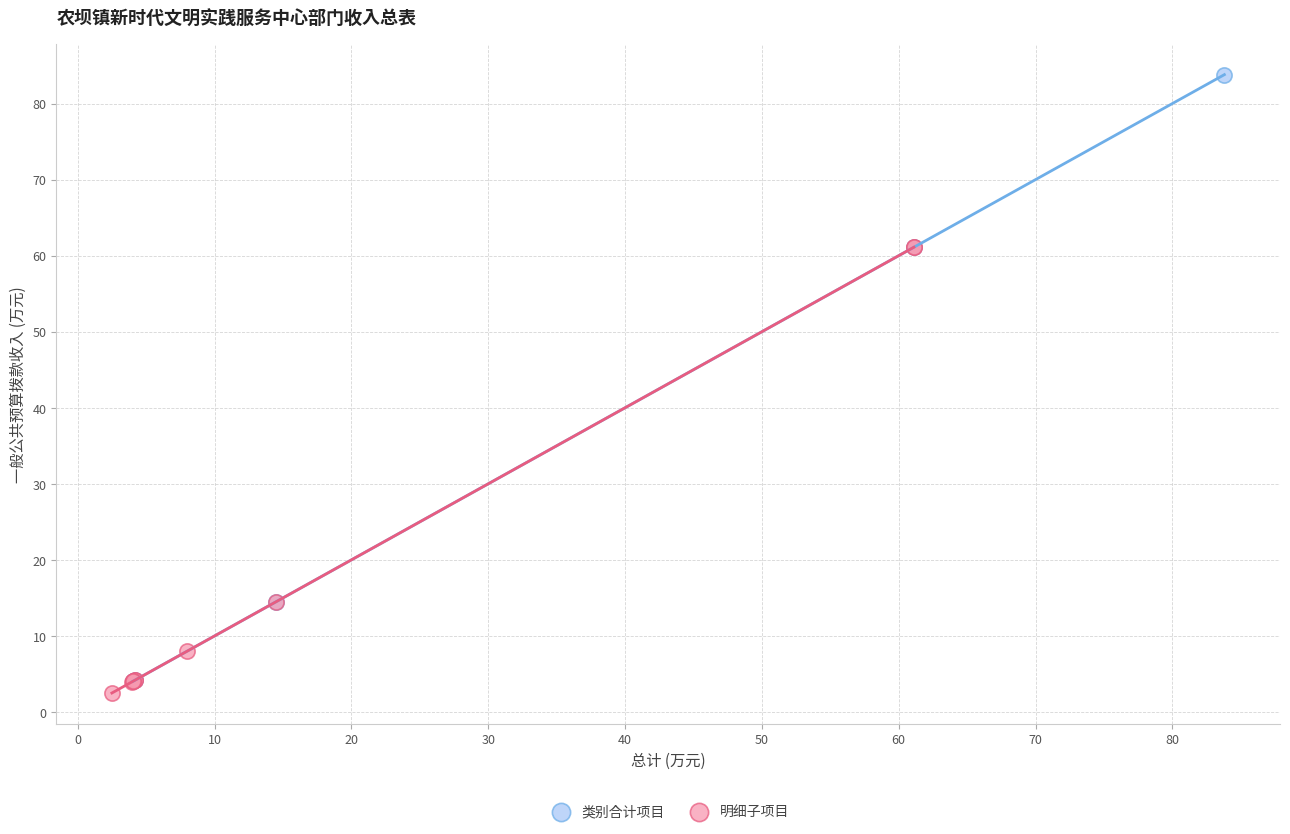

Which series contains the lowest Y value?

明细子项目